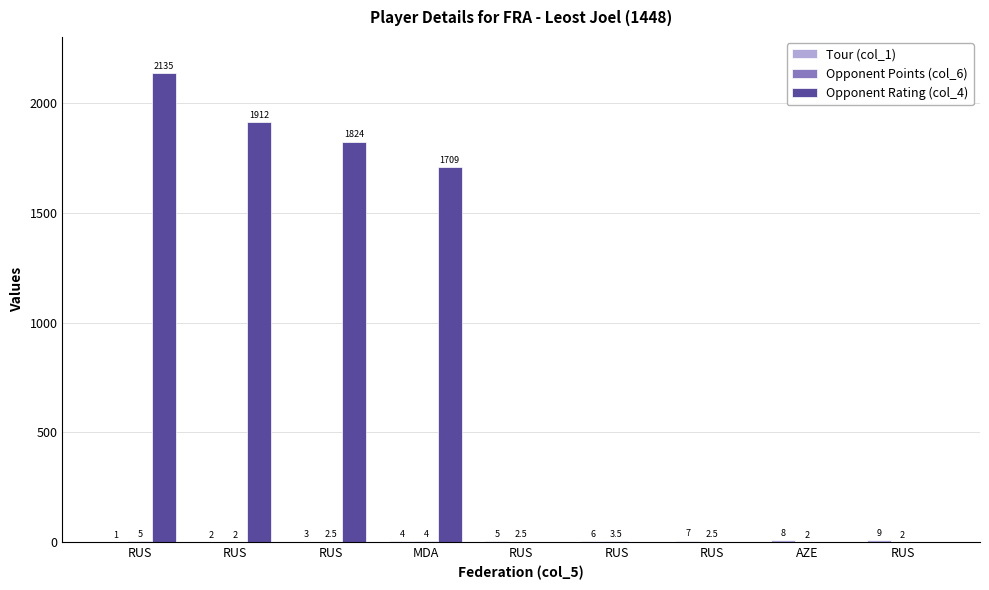

How many values in Opponent Rating (col_4) are above zero?

4